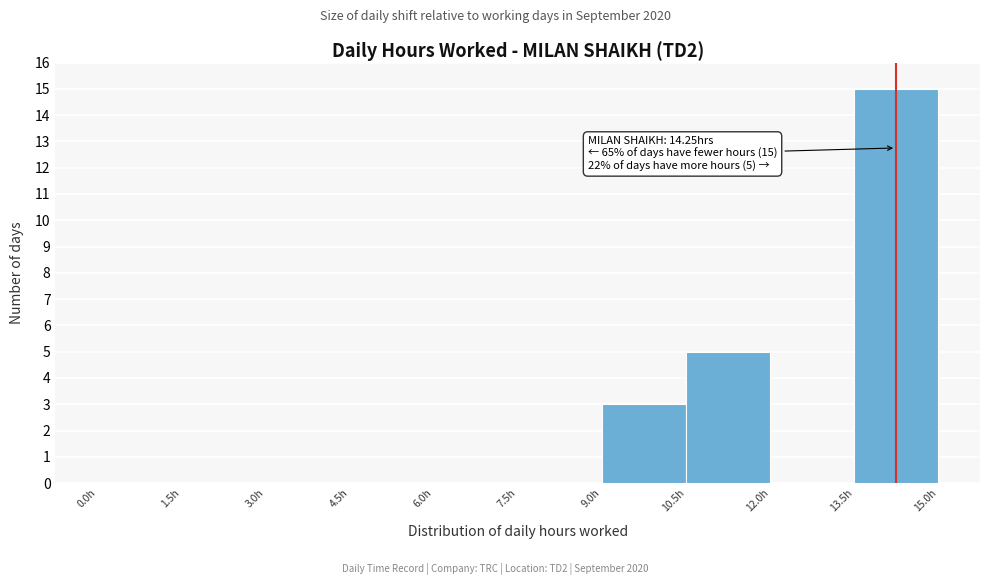

Which range on the x-axis has the tallest bar?

13.5 to 15.0